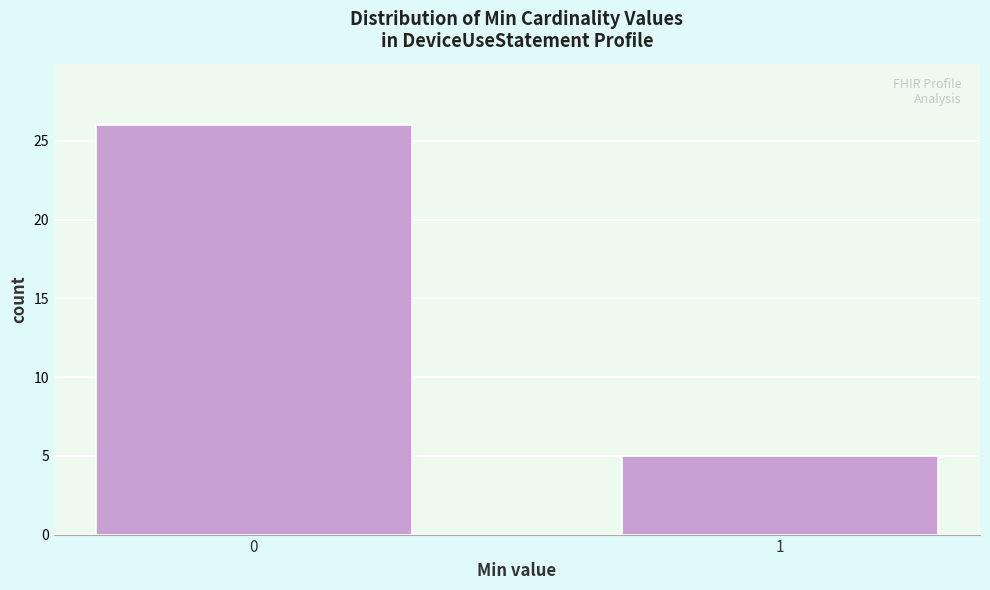

Reading right to left, transcribe all the data shown in this chart.

5	26